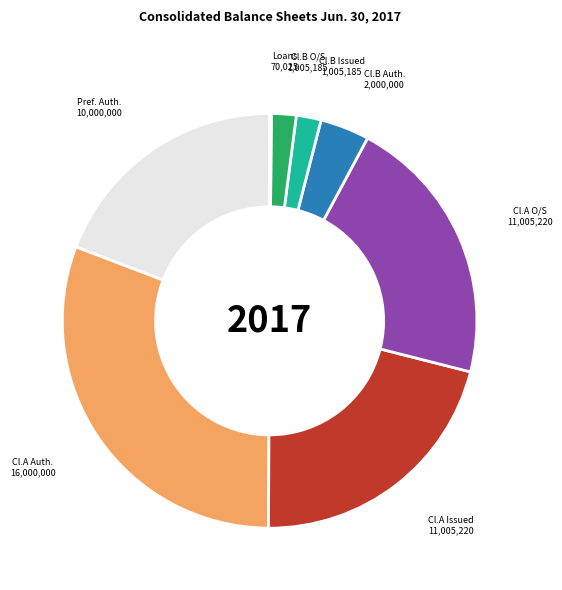

Is there a majority slice in this chart?

No